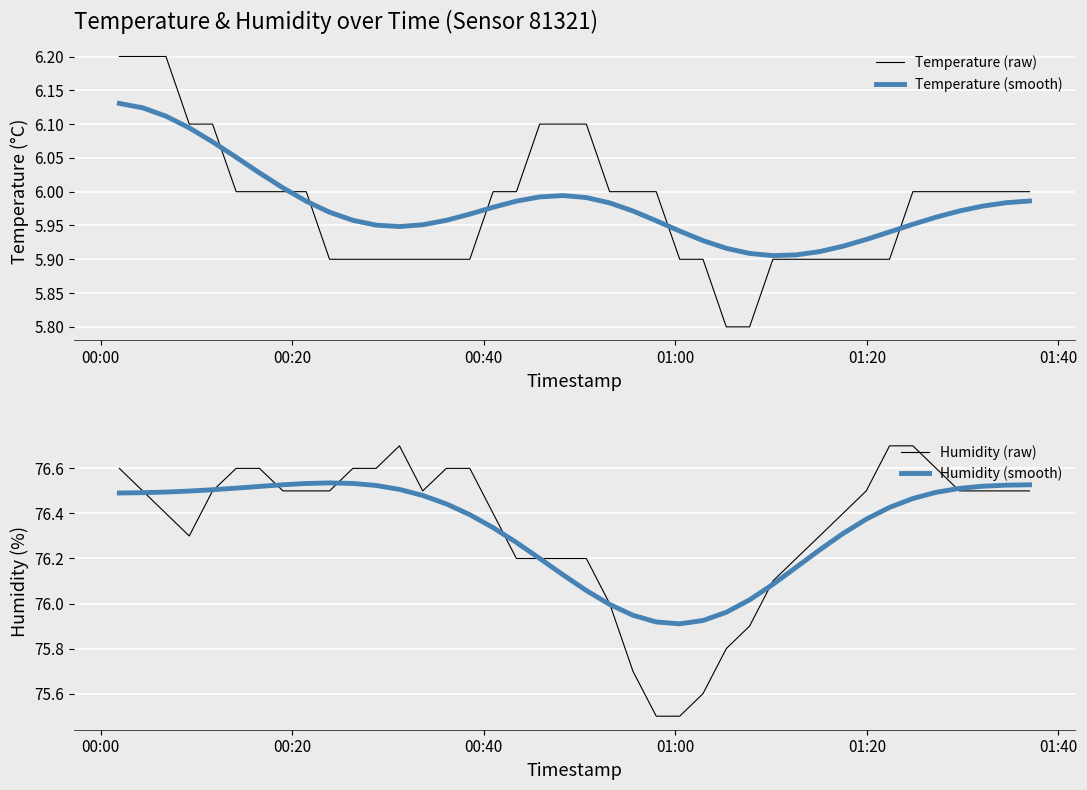

What is the value of the Humidity (raw) point at the 16th from the left?

76.6